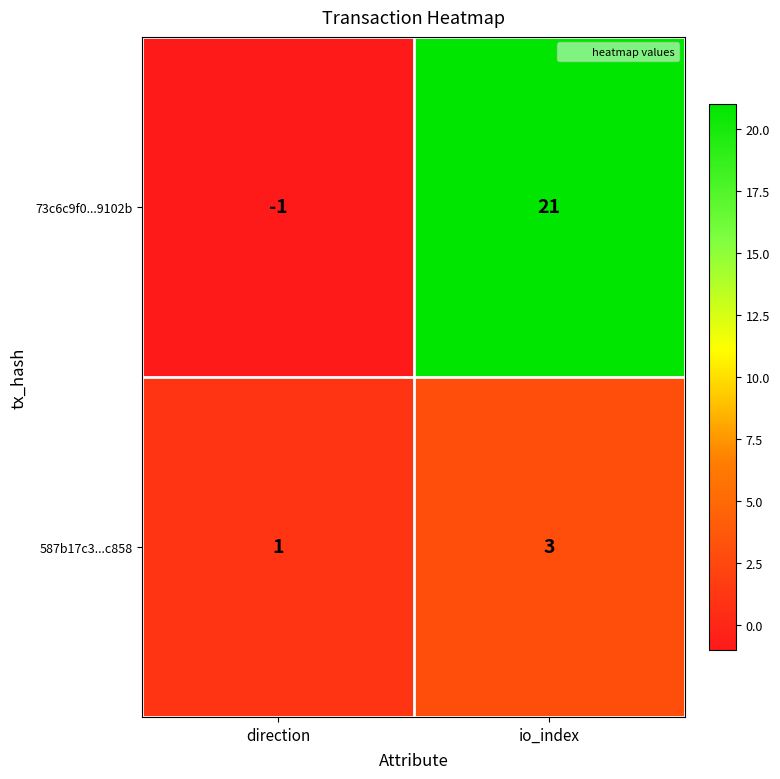

Reading left to right, list all the values displayed in this chart.

73c6c9f0...9102b: -1	21
587b17c3...c858: 1	3